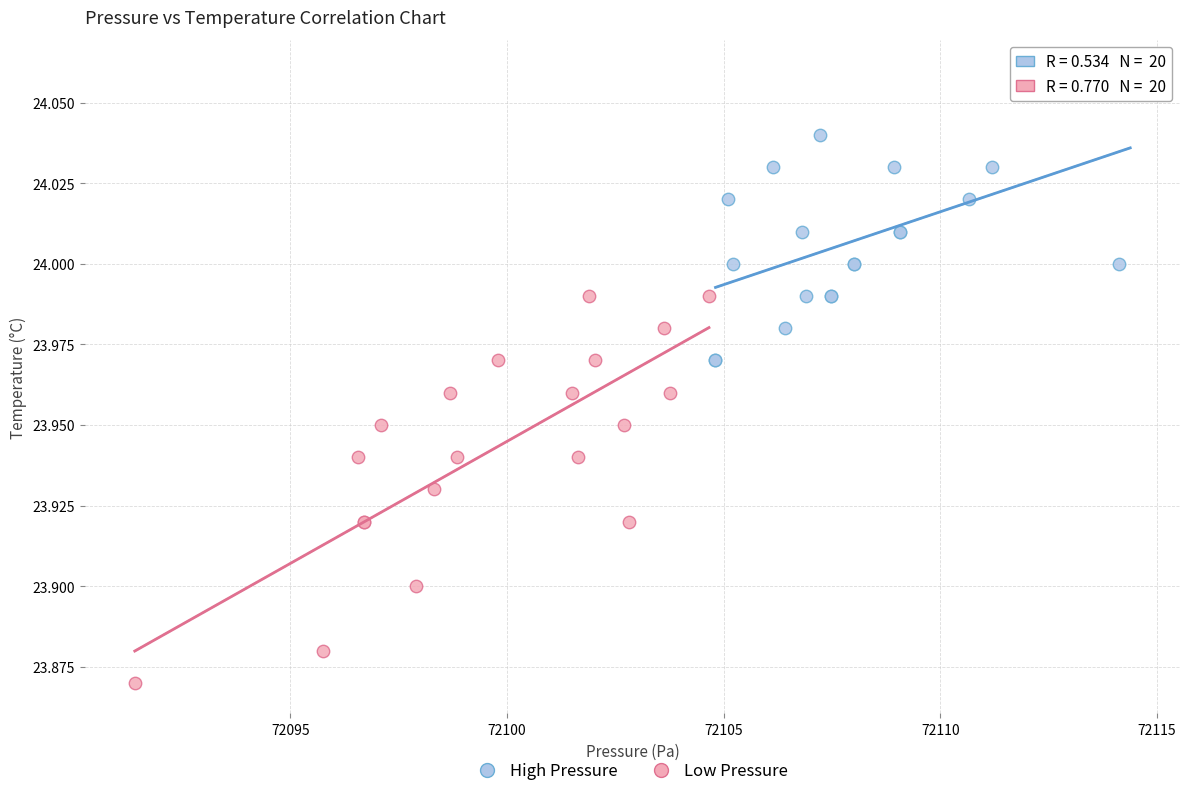

Which series contains the highest Y value?

High Pressure